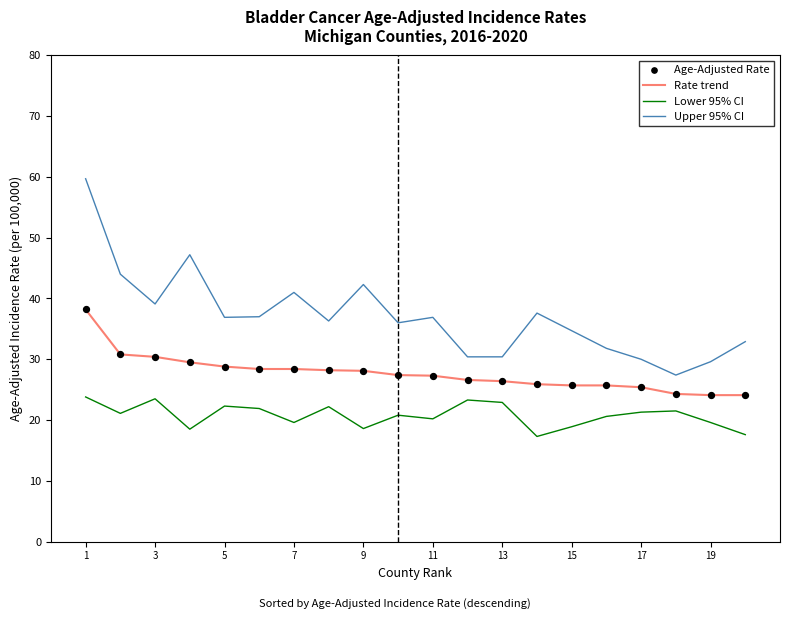

Which series has the largest total across all categories?

Upper 95% CI